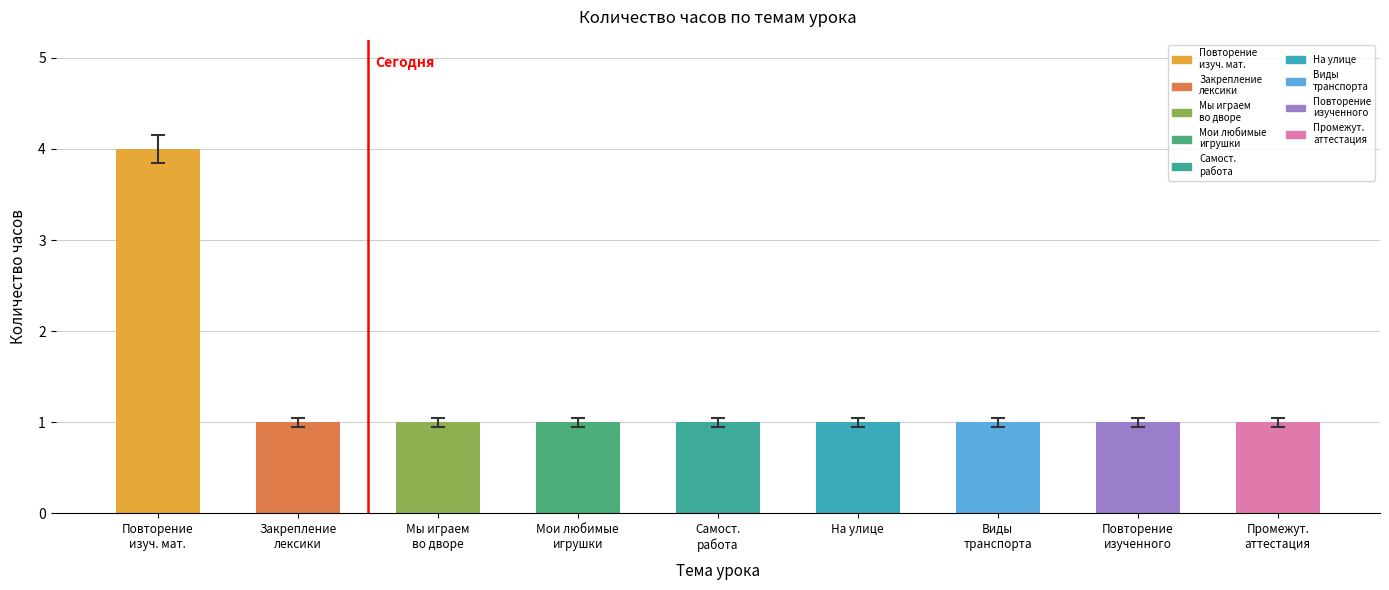

Reading right to left, list all the values displayed in this chart.

1	1	1	1	1	1	1	1	4